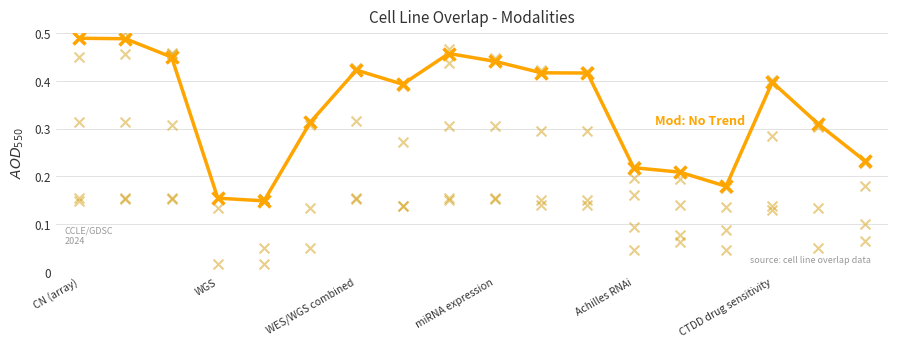

At how many categories does at least one series exceed 0?

18